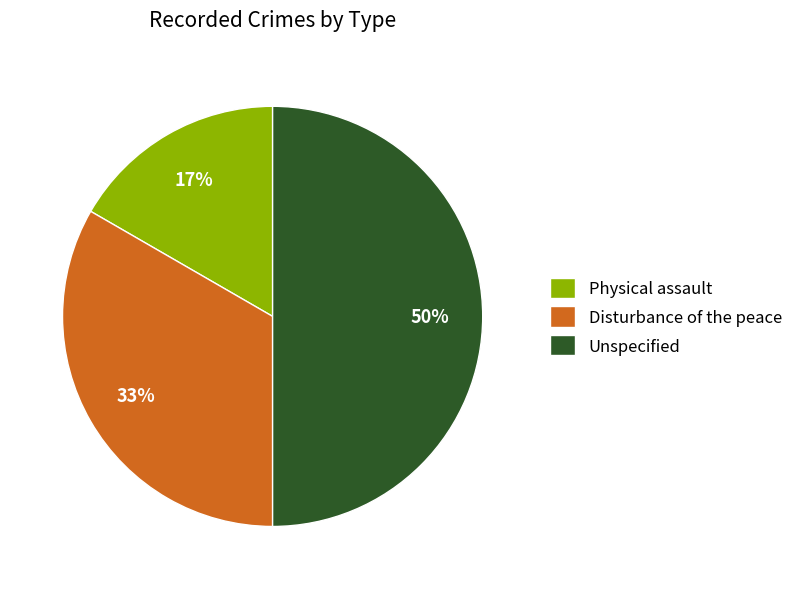

Does Physical assault account for over 50% of the chart?

No